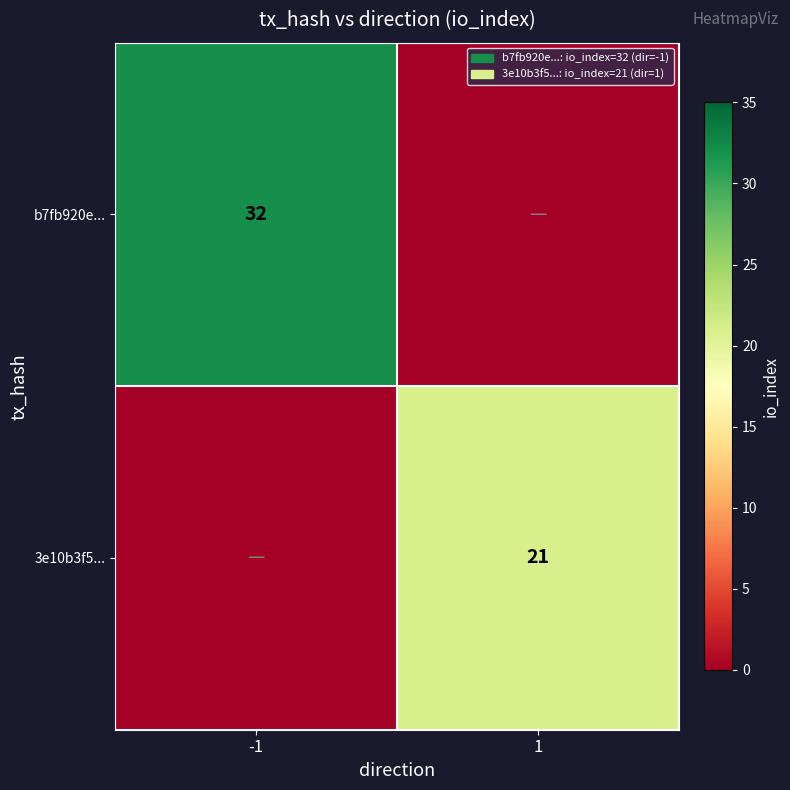

True or false: 3e10b3f5... has a value of 21 at 1.

True